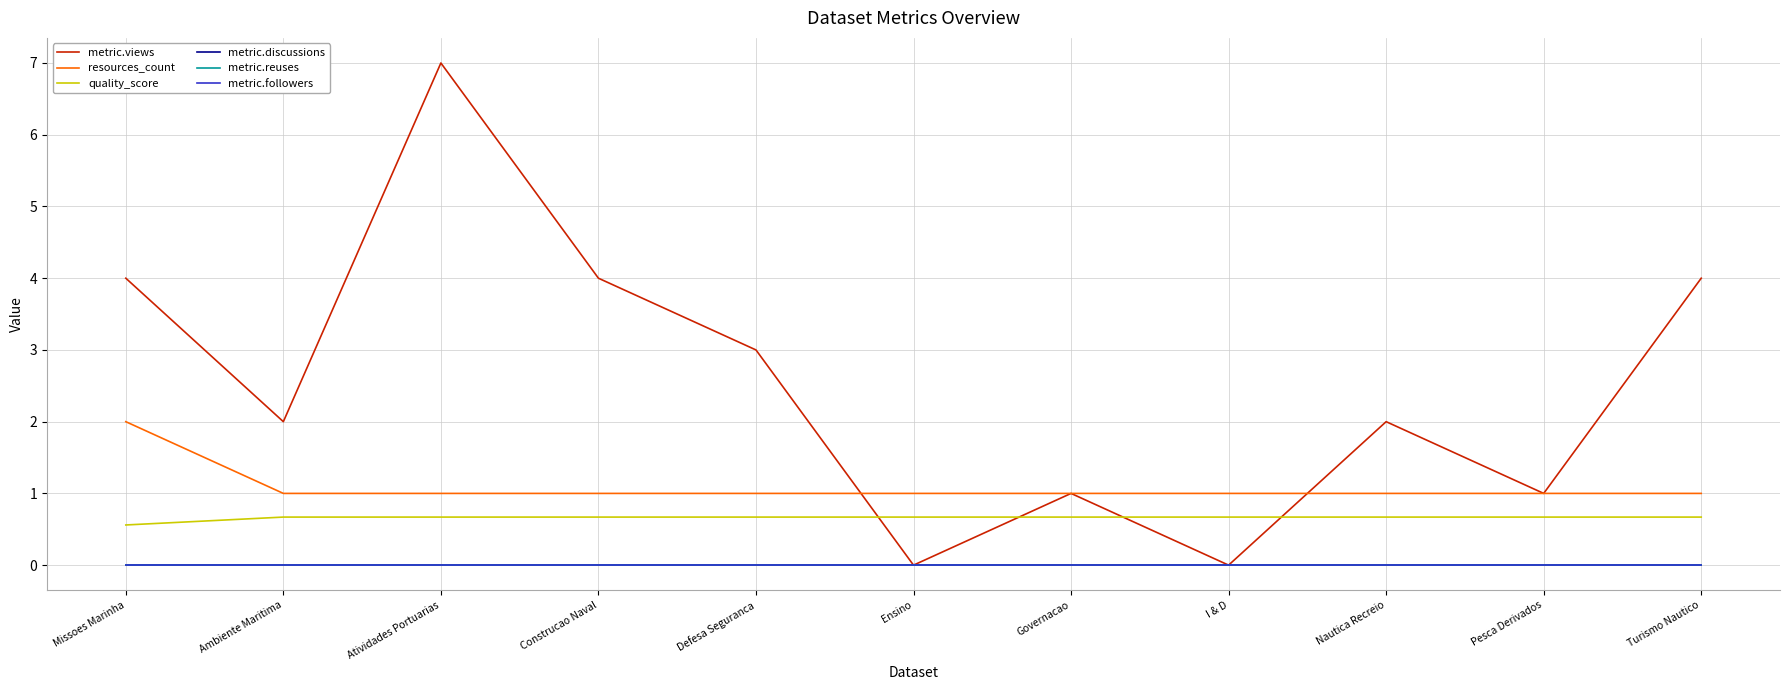

How many series are shown in this chart?

6